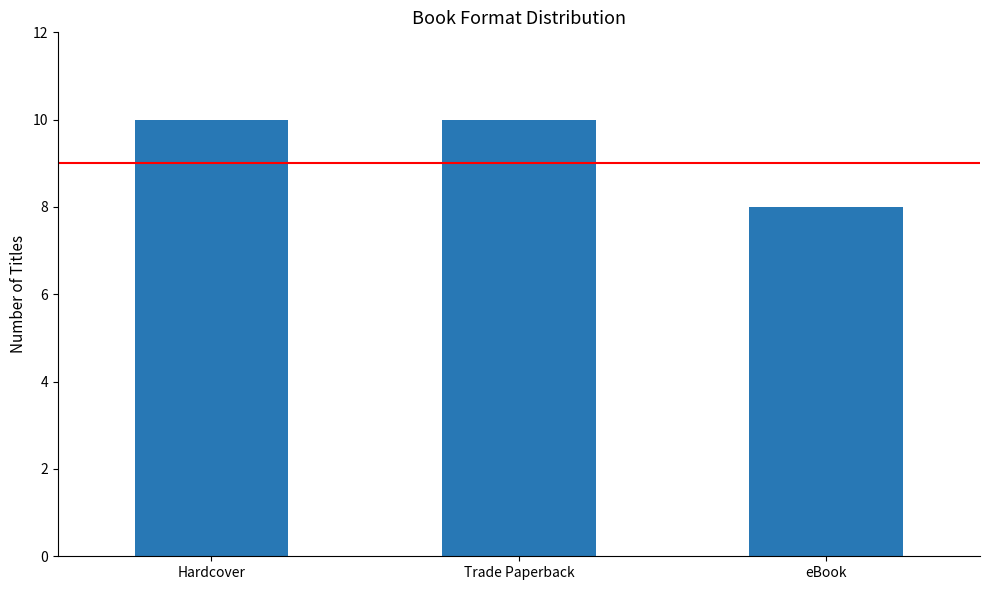

What is the label of the 1st bar from the left?

Hardcover